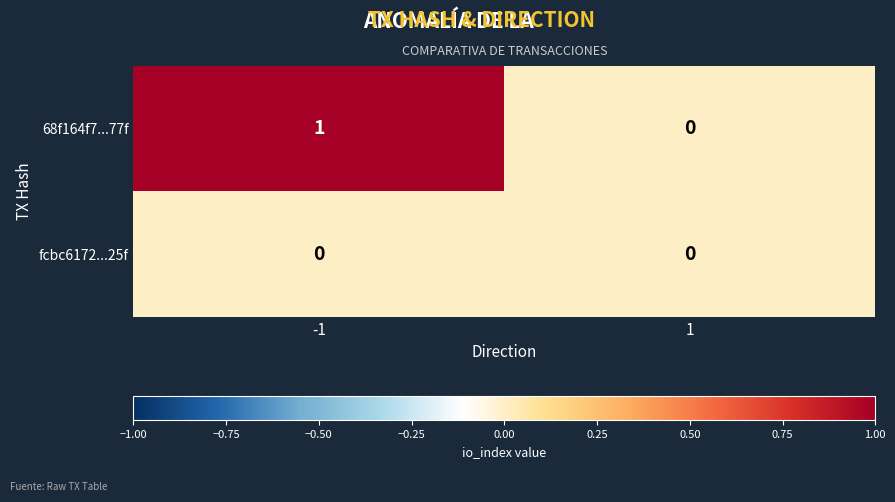

The 68f164f7...77f series shows 0 at 1. True or false?

True